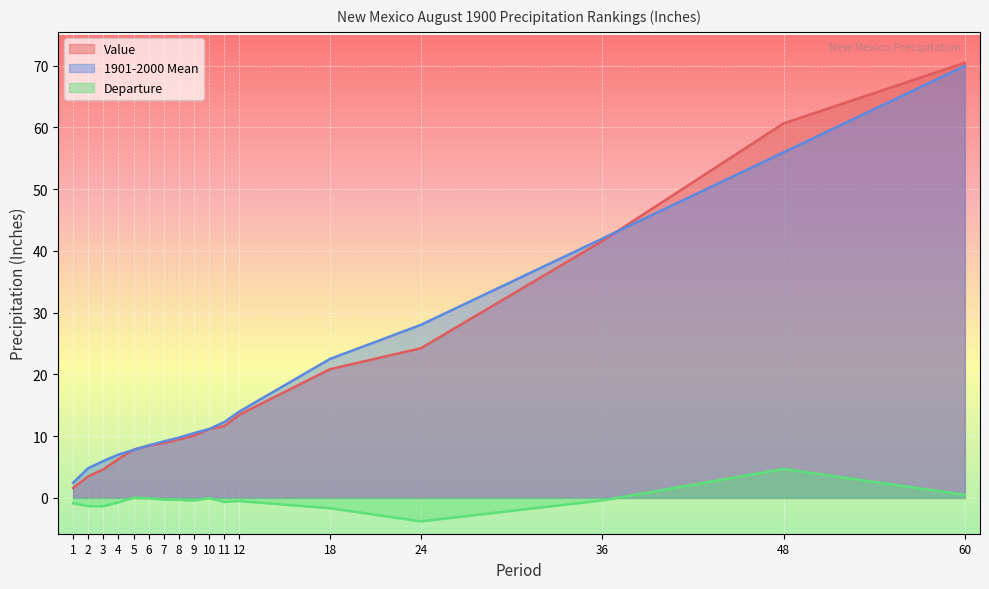

Where does the Departure series first go above 0?

5